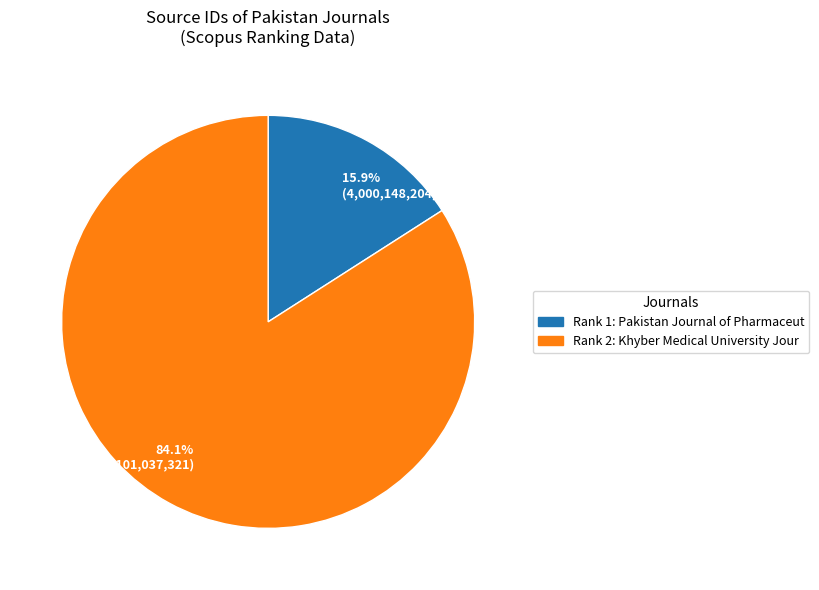

What is the total percentage of 15.9% (4,000,148,204) and 84.1% (21,101,037,321)?

100.0%